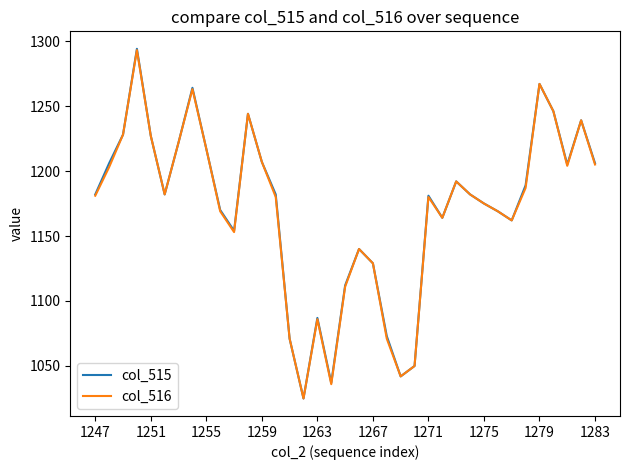

What is the smallest value displayed?

1025